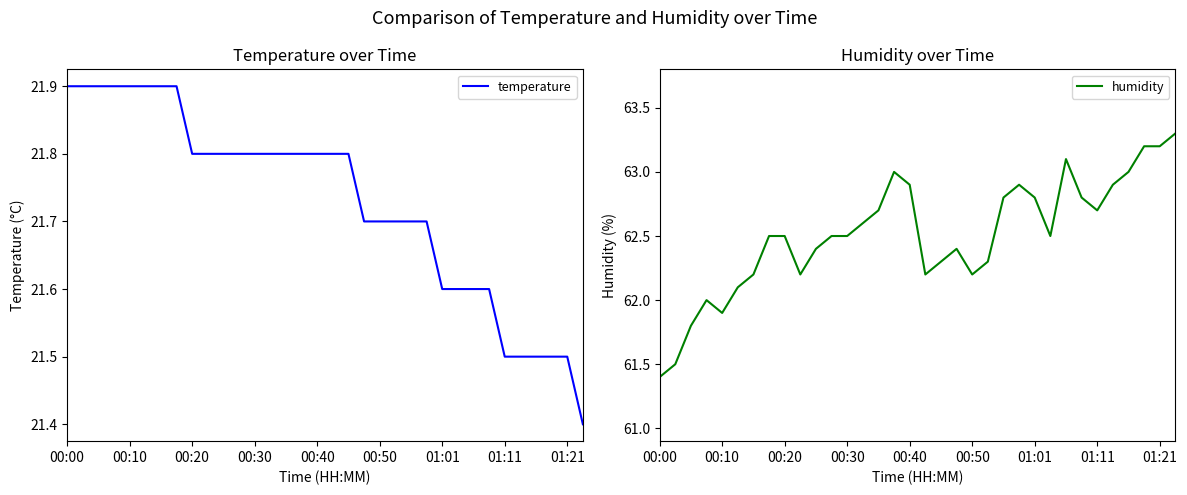

True or false: humidity has a value of 62.8 at 22.

True